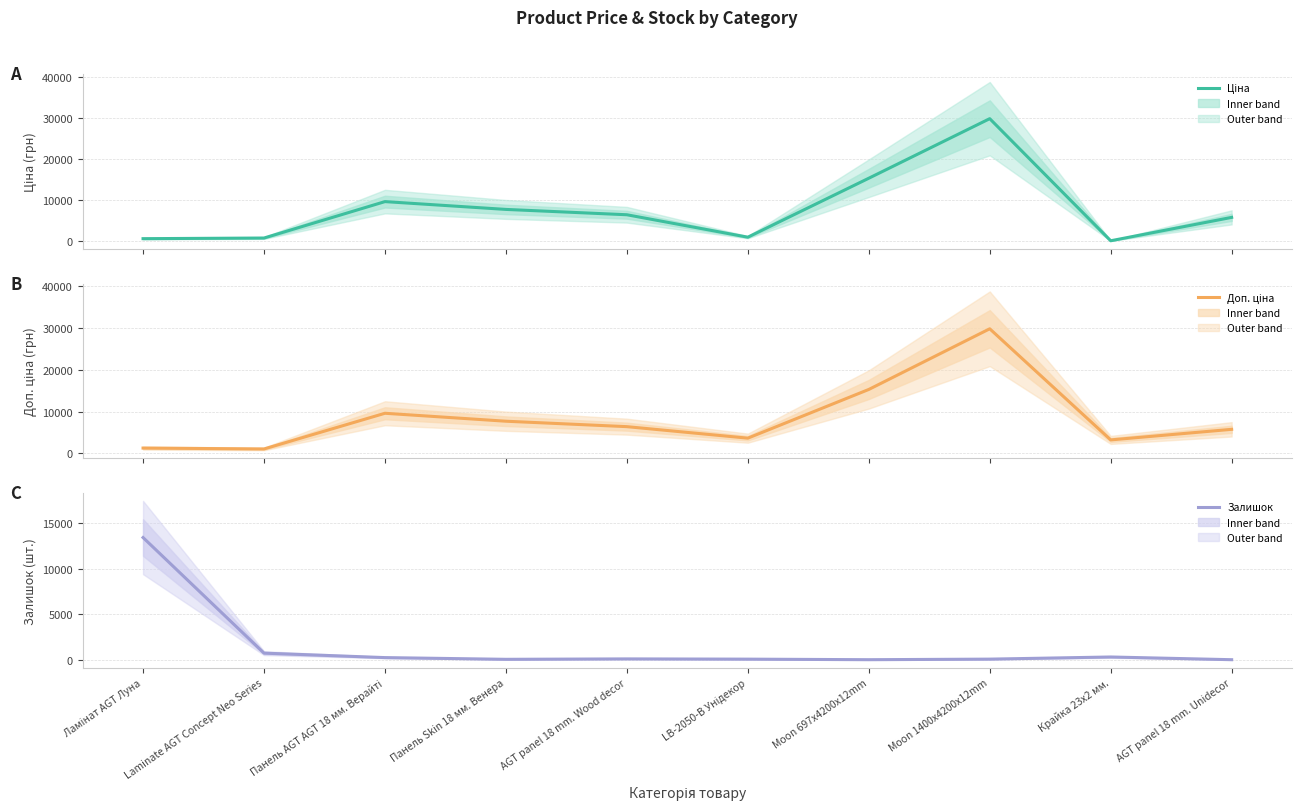

At Moon 1400x4200x12mm, list the series in order from largest to smallest.

Ціна, Доп. ціна, Залишок